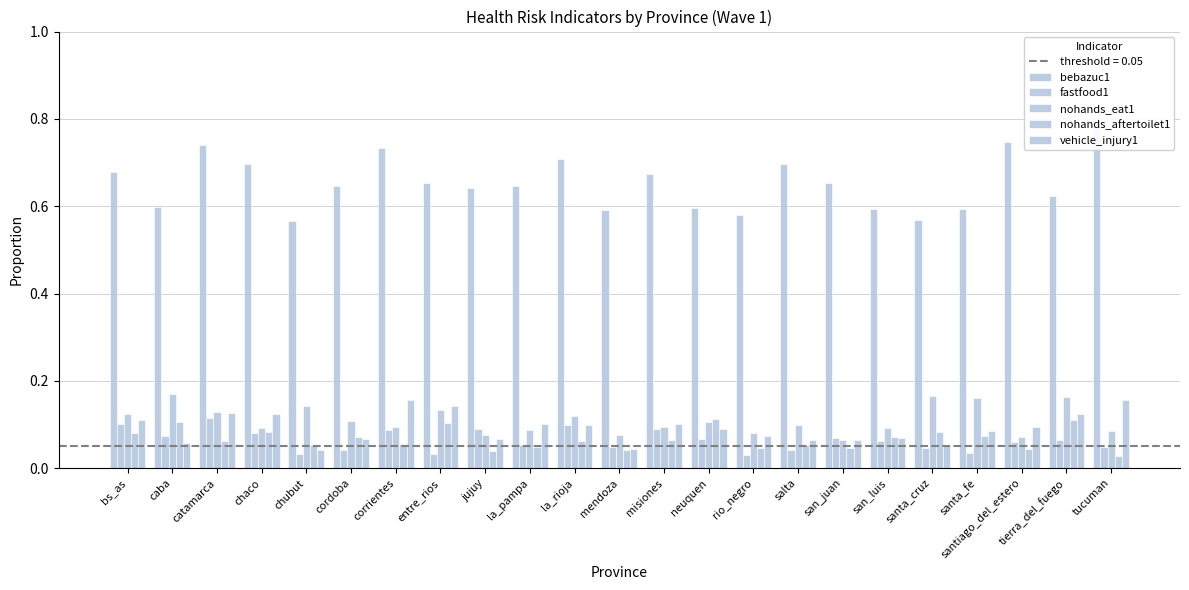

Reading left to right, transcribe all the data shown in this chart.

bebazuc1: bs_as=0.7	caba=0.6	catamarca=0.7	chaco=0.7	chubut=0.6	cordoba=0.6	corrientes=0.7	entre_rios=0.7	jujuy=0.6	la_pampa=0.6	la_rioja=0.7	mendoza=0.6	misiones=0.7	neuquen=0.6	rio_negro=0.6	salta=0.7	san_juan=0.7	san_luis=0.6	santa_cruz=0.6	santa_fe=0.6	santiago_del_estero=0.7	tierra_del_fuego=0.6	tucuman=0.8
fastfood1: bs_as=0.1	caba=0.1	catamarca=0.1	chaco=0.1	chubut=0.0	cordoba=0.0	corrientes=0.1	entre_rios=0.0	jujuy=0.1	la_pampa=0.1	la_rioja=0.1	mendoza=0.0	misiones=0.1	neuquen=0.1	rio_negro=0.0	salta=0.0	san_juan=0.1	san_luis=0.1	santa_cruz=0.0	santa_fe=0.0	santiago_del_estero=0.1	tierra_del_fuego=0.1	tucuman=0.0
nohands_eat1: bs_as=0.1	caba=0.2	catamarca=0.1	chaco=0.1	chubut=0.1	cordoba=0.1	corrientes=0.1	entre_rios=0.1	jujuy=0.1	la_pampa=0.1	la_rioja=0.1	mendoza=0.1	misiones=0.1	neuquen=0.1	rio_negro=0.1	salta=0.1	san_juan=0.1	san_luis=0.1	santa_cruz=0.2	santa_fe=0.2	santiago_del_estero=0.1	tierra_del_fuego=0.2	tucuman=0.1
nohands_aftertoilet1: bs_as=0.1	caba=0.1	catamarca=0.1	chaco=0.1	chubut=0.1	cordoba=0.1	corrientes=0.1	entre_rios=0.1	jujuy=0.0	la_pampa=0.0	la_rioja=0.1	mendoza=0.0	misiones=0.1	neuquen=0.1	rio_negro=0.0	salta=0.1	san_juan=0.0	san_luis=0.1	santa_cruz=0.1	santa_fe=0.1	santiago_del_estero=0.0	tierra_del_fuego=0.1	tucuman=0.0
vehicle_injury1: bs_as=0.1	caba=0.1	catamarca=0.1	chaco=0.1	chubut=0.0	cordoba=0.1	corrientes=0.2	entre_rios=0.1	jujuy=0.1	la_pampa=0.1	la_rioja=0.1	mendoza=0.0	misiones=0.1	neuquen=0.1	rio_negro=0.1	salta=0.1	san_juan=0.1	san_luis=0.1	santa_cruz=0.1	santa_fe=0.1	santiago_del_estero=0.1	tierra_del_fuego=0.1	tucuman=0.2